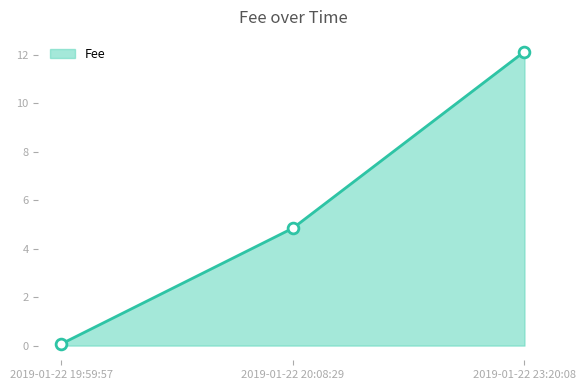

What is the change in value from 2019-01-22 19:59:57 to 2019-01-22 20:08:29?

+4.8